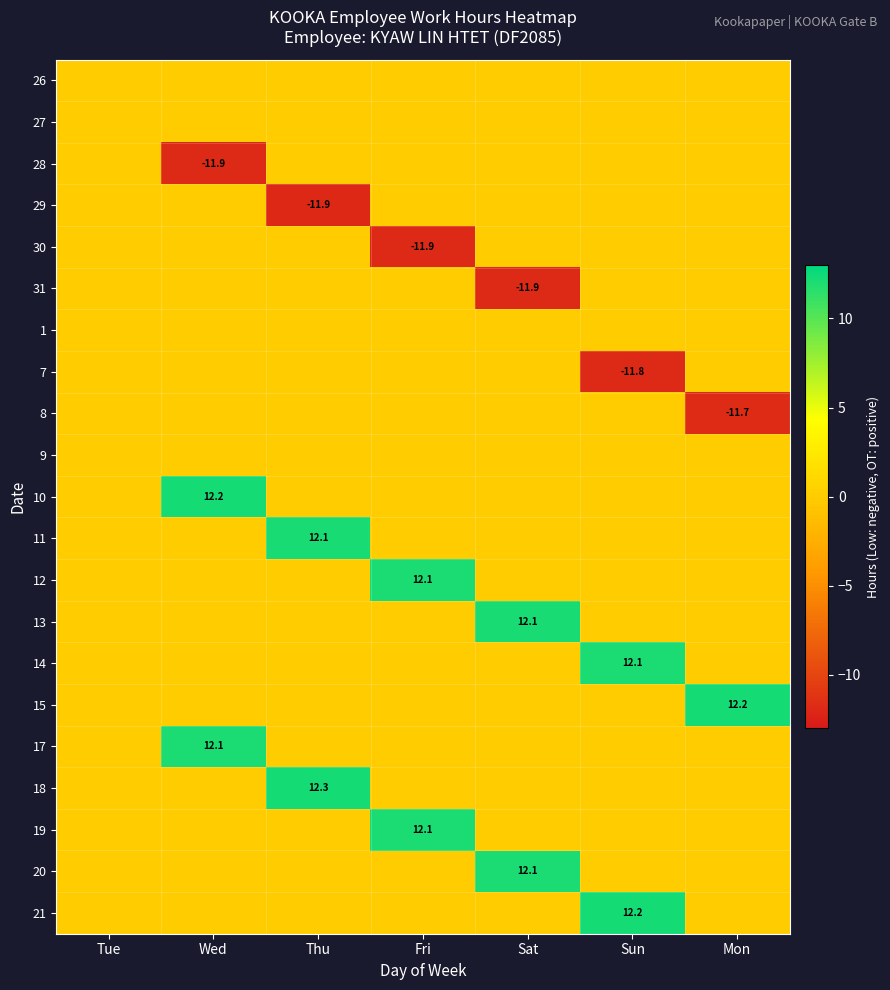

What is the total value across all series at Sun?

12.4